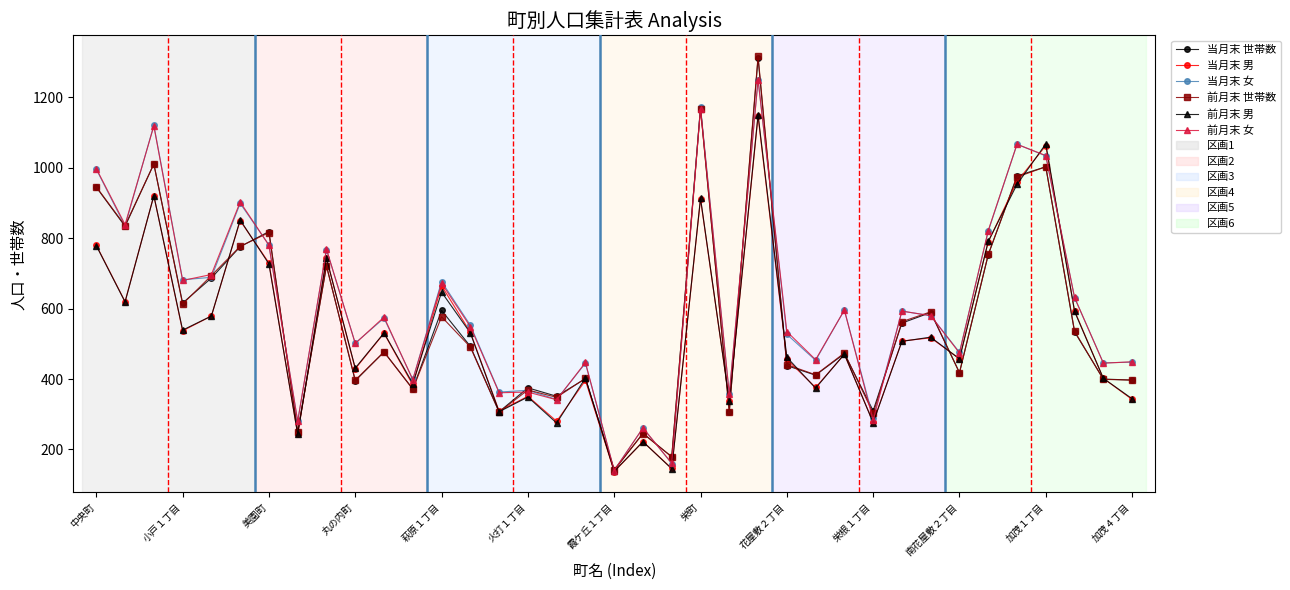

What is the lowest value of the 当月末 男 series?

137